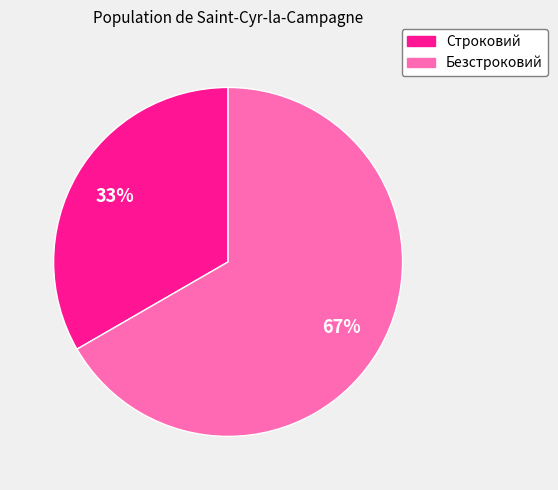

The Безстроковий slice represents 67% of the pie. True or false?

True